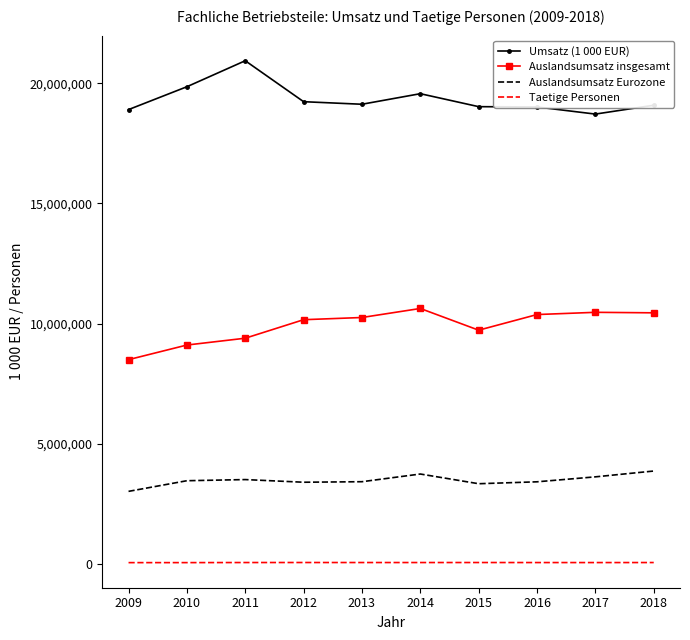

True or false: Auslandsumsatz Eurozone has a value of 2212302 at 2016.

False